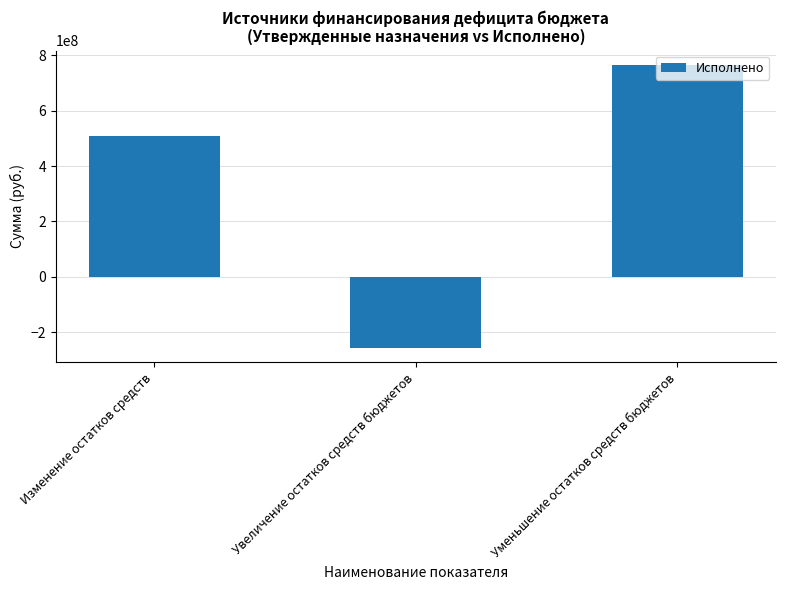

How many values are between -257666723 and 765966273?

3